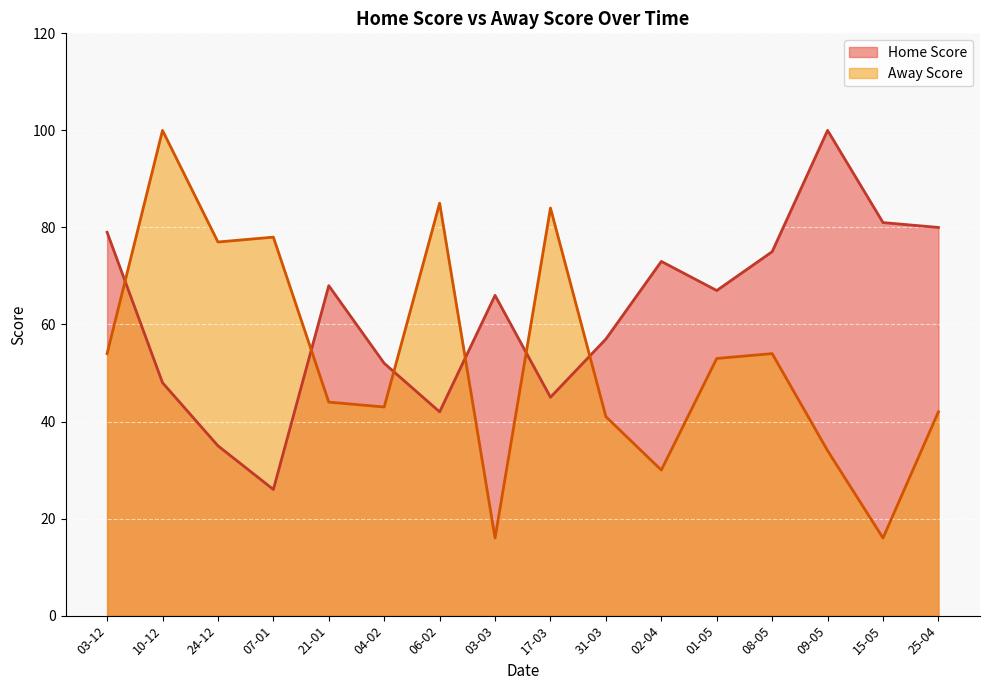

What is the spread (max minus min) of values at 21-01?

24